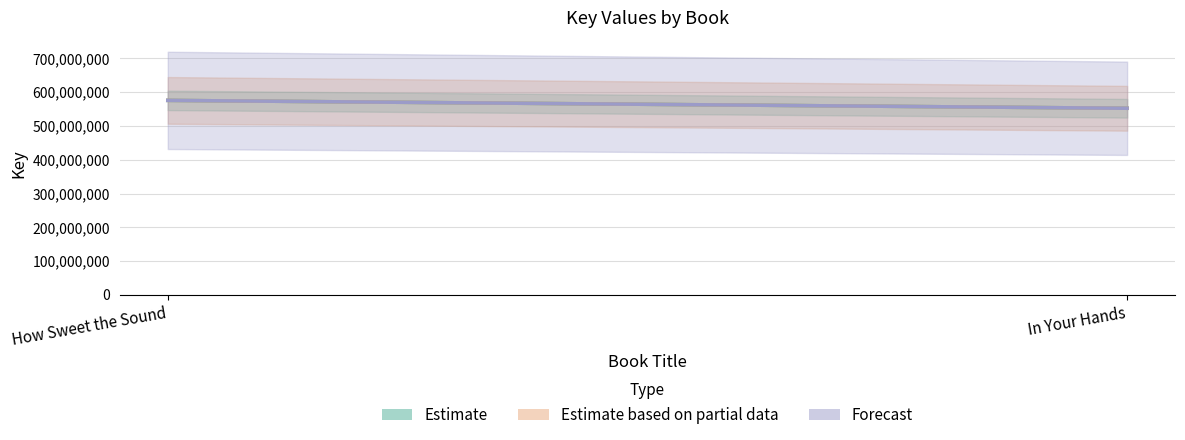

How many lines are shown in the chart?

3